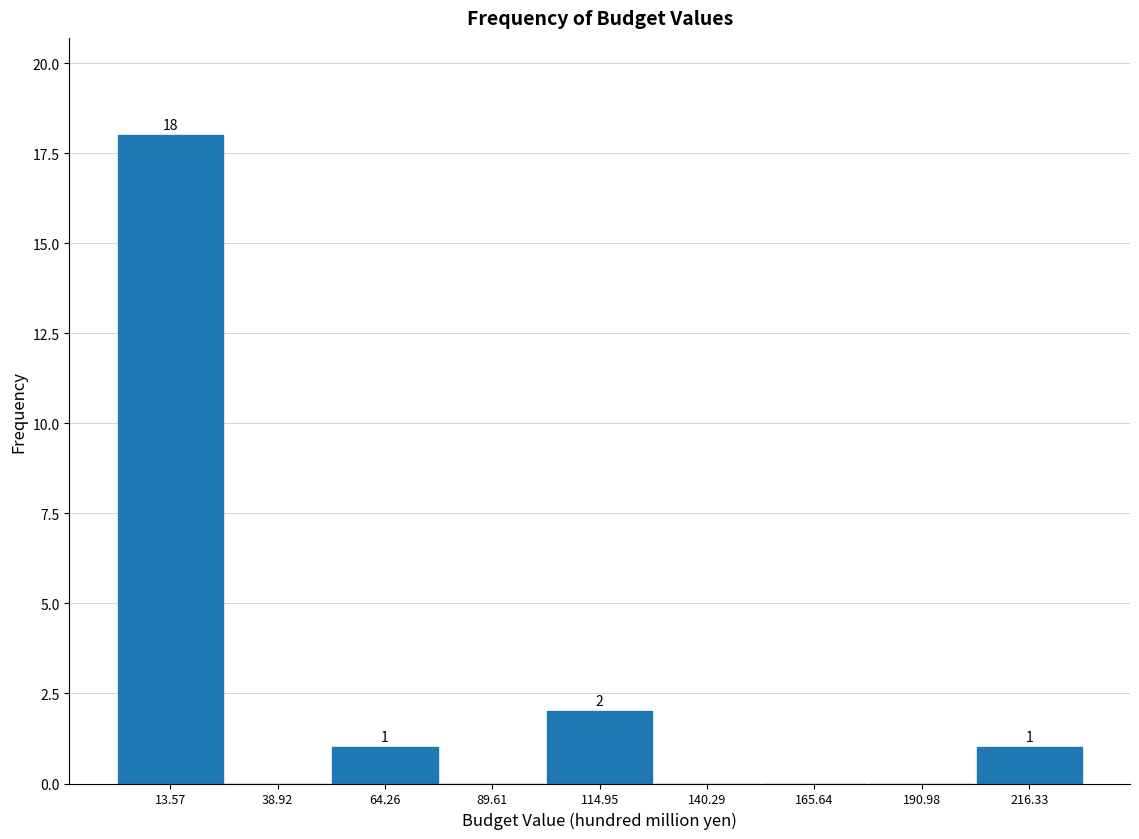

Which range on the x-axis has the tallest bar?

0 to 25